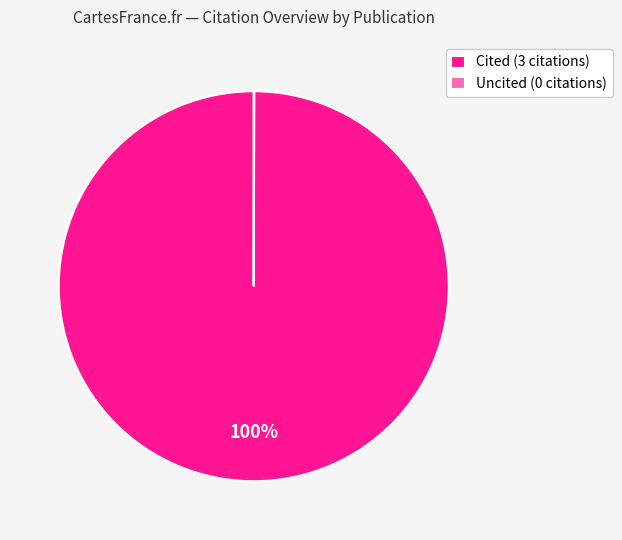

Is it true that Cited (3 citations) is 100% of the pie?

True